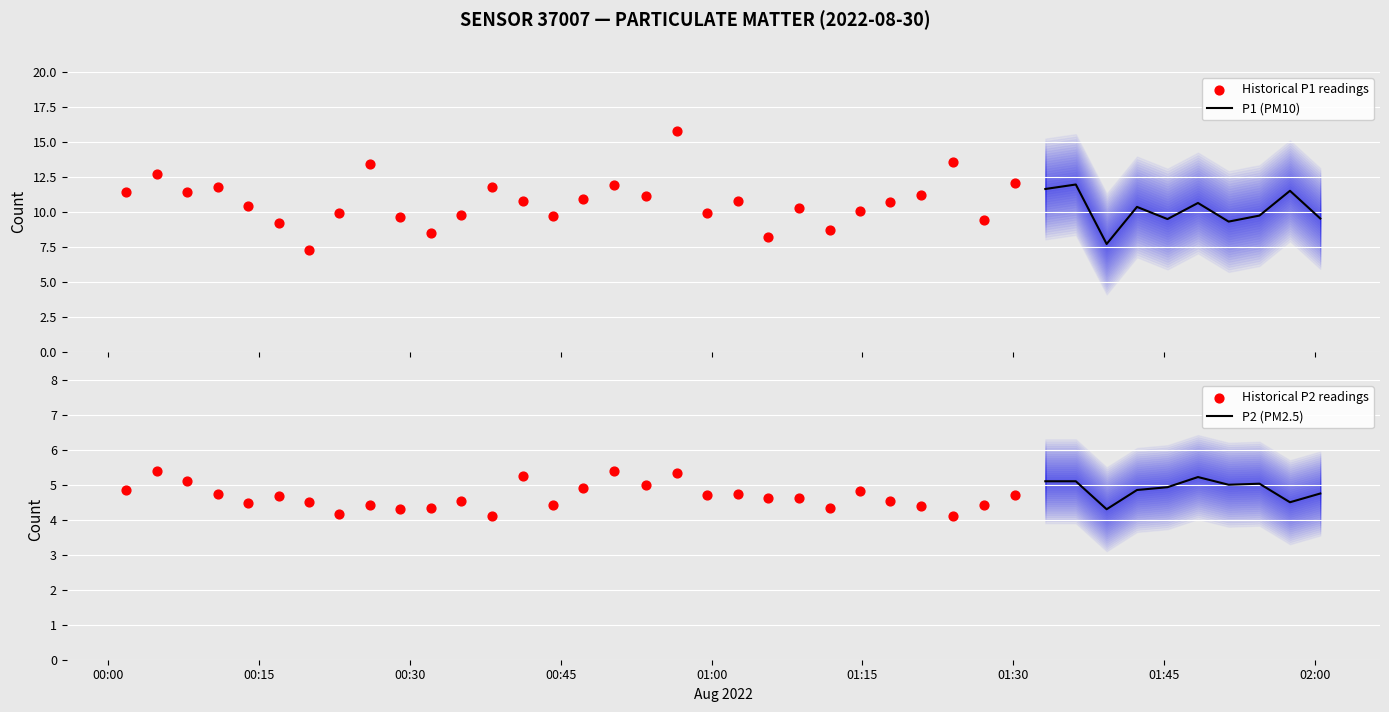

Which series reaches the maximum Y coordinate?

P1